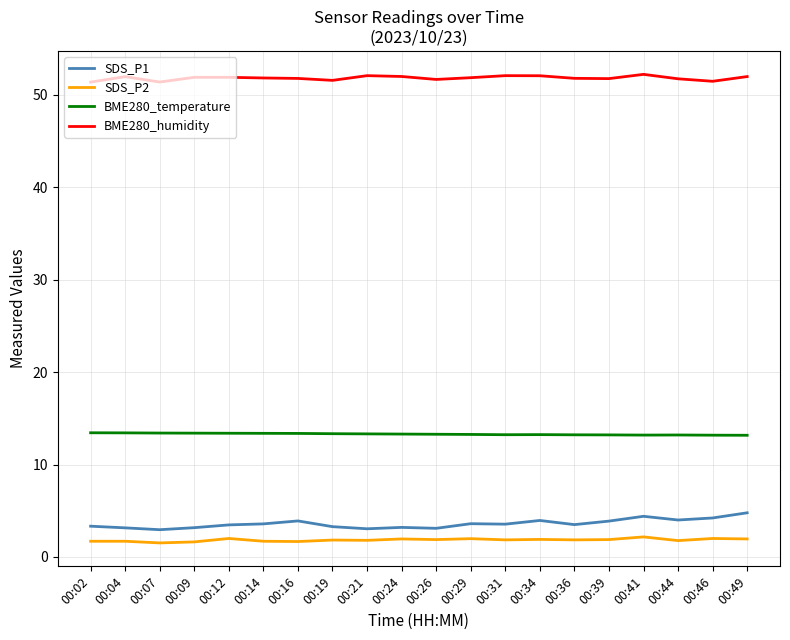

Is it true that SDS_P2 equals 2.0 at 00:12?

True